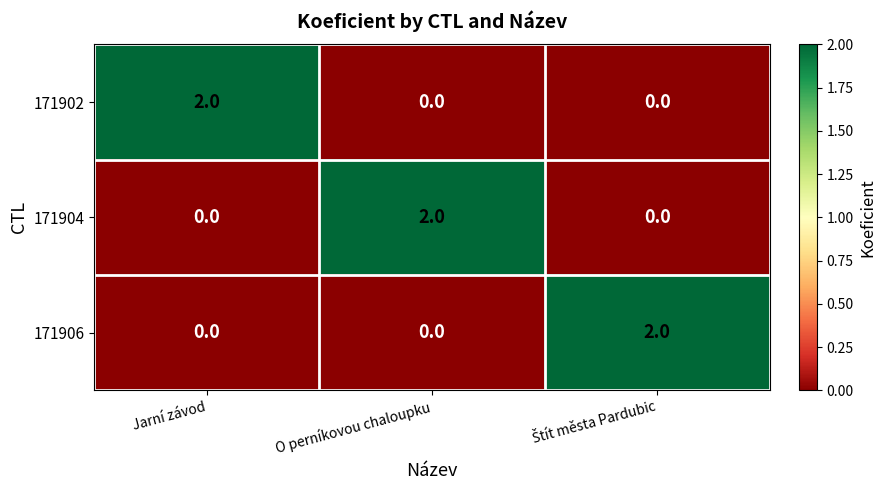

Reading right to left, list all the values displayed in this chart.

171902: 0	0	2
171904: 0	2	0
171906: 2	0	0